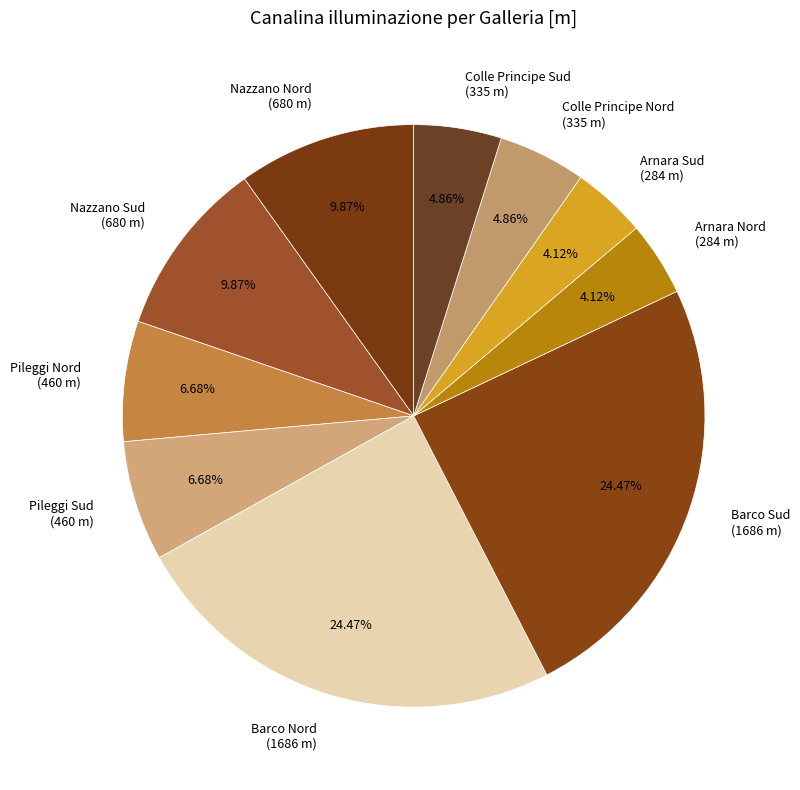

Is it true that Arnara Sud is 17% of the pie?

False